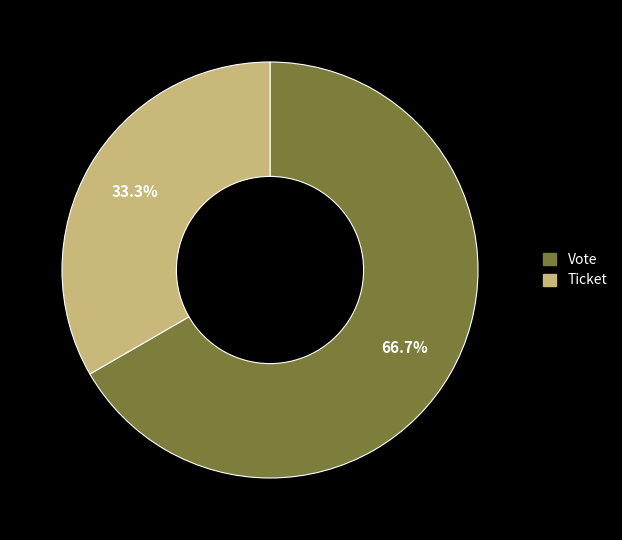

Is there any slice that represents more than half of the pie?

Yes